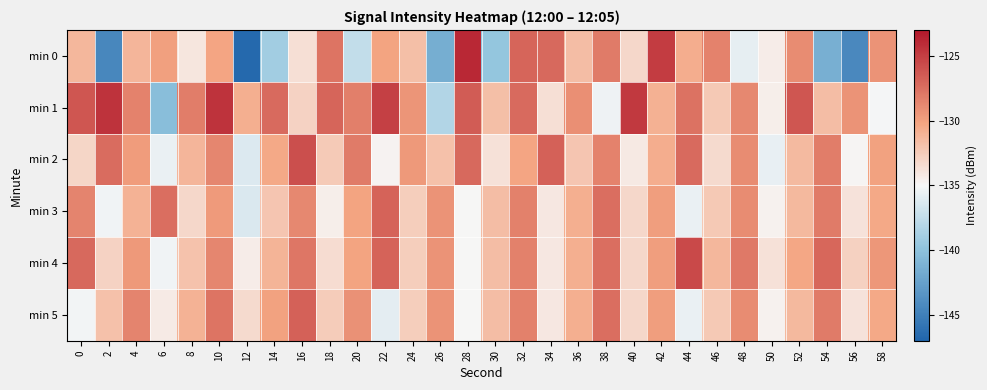

Rank the series by their maximum value, from highest to lowest.

min 0, min 1, min 4, min 2, min 5, min 3